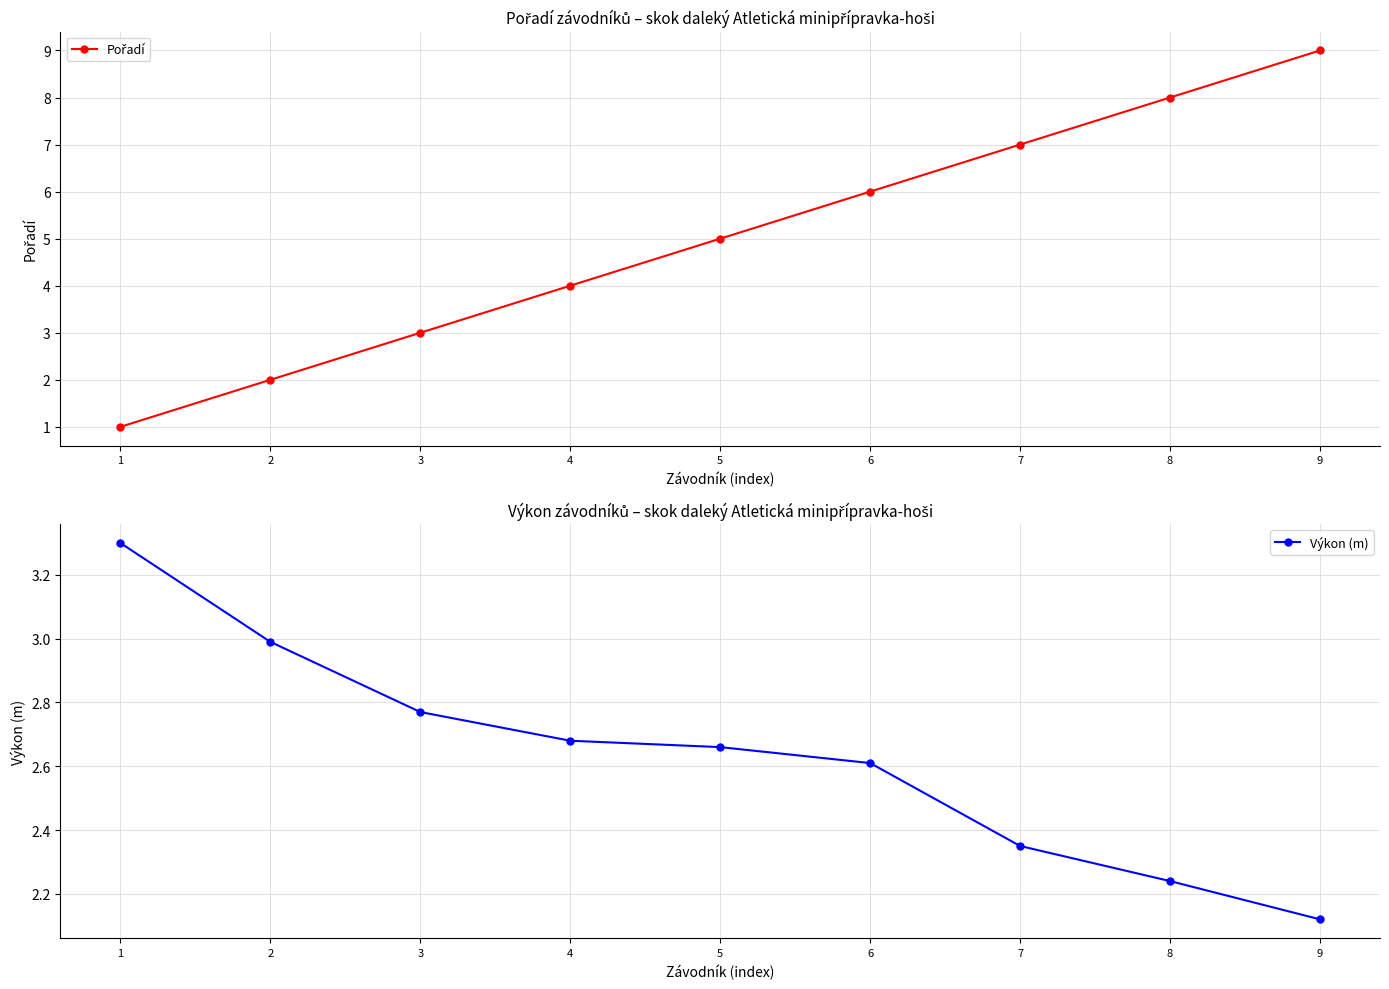

The Pořadí series shows 9.0 at 9. True or false?

True